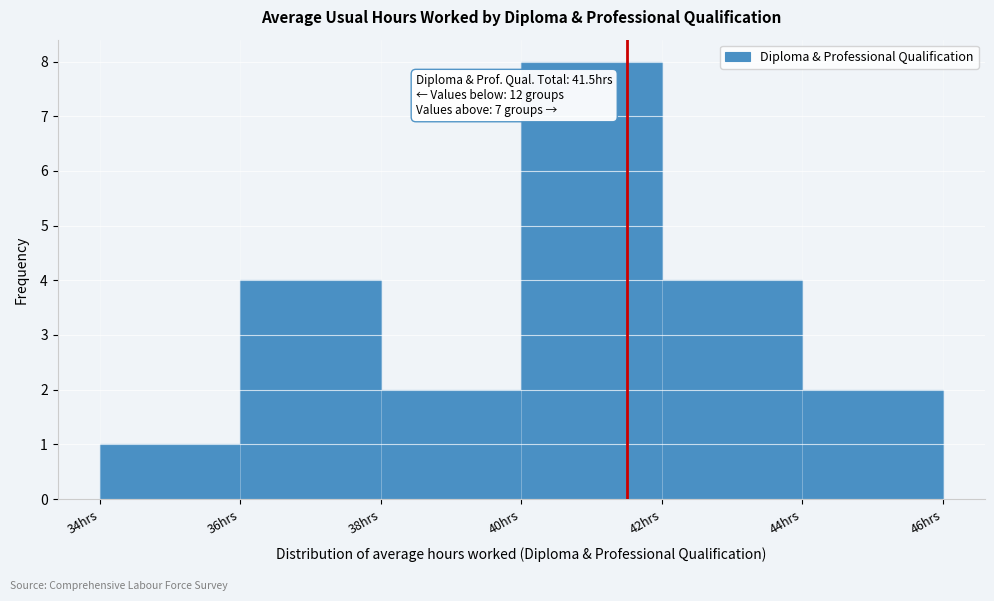

Which range on the x-axis has the tallest bar?

40 to 42